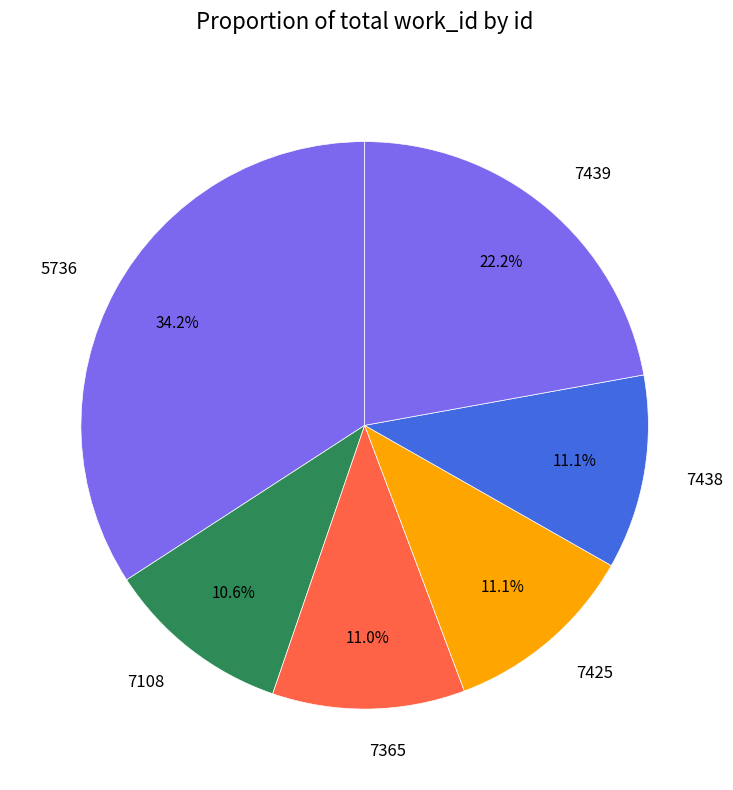

Is 7108 the majority of the pie?

No